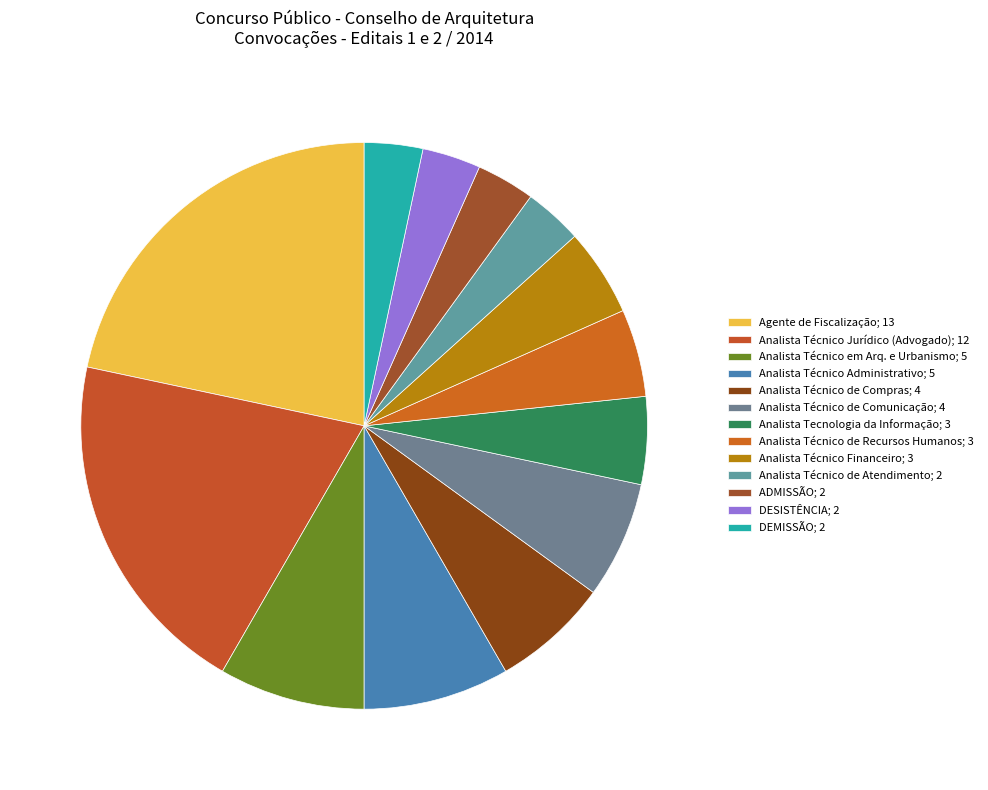

The Analista Técnico Administrativo slice represents 8% of the pie. True or false?

True